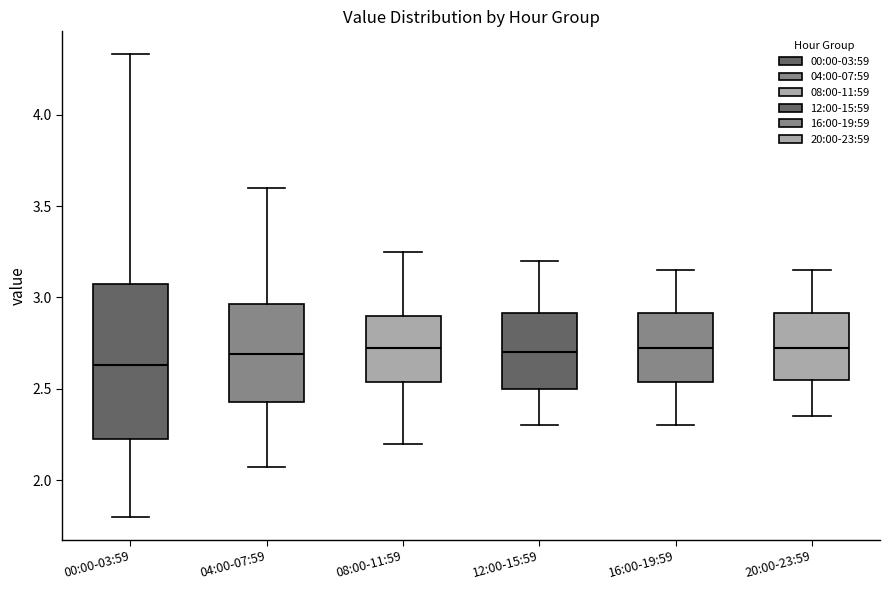

Reading left to right, transcribe this box plot: for each box, give where its median line is, the range the box spans, and where its two whiskers end, as read against the y-axis. The values are not printed on the chart, so give them approximately, as read against the axis.

00:00-03:59: median 2.65, box 2.20 to 3.05, whiskers 1.80 to 4.35
04:00-07:59: median 2.70, box 2.45 to 2.95, whiskers 2.05 to 3.60
08:00-11:59: median 2.75, box 2.55 to 2.90, whiskers 2.20 to 3.25
12:00-15:59: median 2.70, box 2.50 to 2.90, whiskers 2.30 to 3.20
16:00-19:59: median 2.75, box 2.55 to 2.90, whiskers 2.30 to 3.15
20:00-23:59: median 2.75, box 2.55 to 2.90, whiskers 2.35 to 3.15